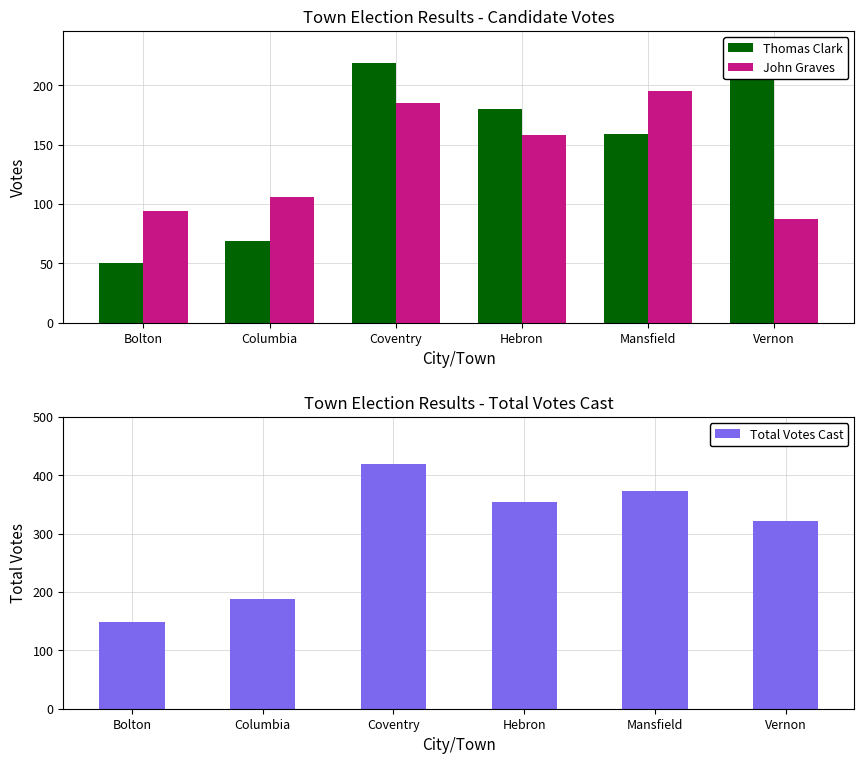

Which series changed the most between Columbia and Mansfield?

Total Votes Cast